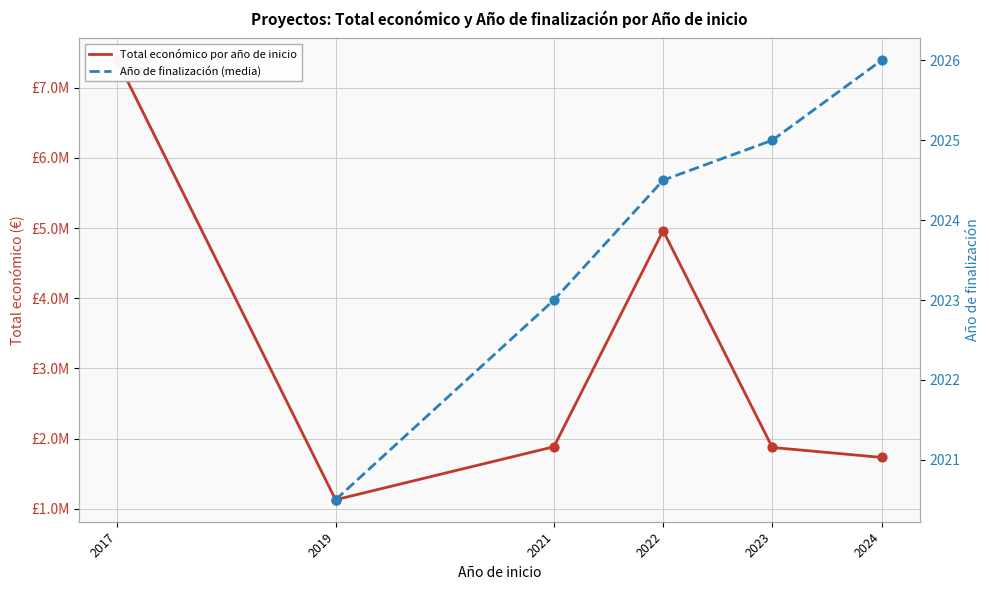

What are all the series names shown in the legend?

Total económico por año de inicio, Año de finalización (media)